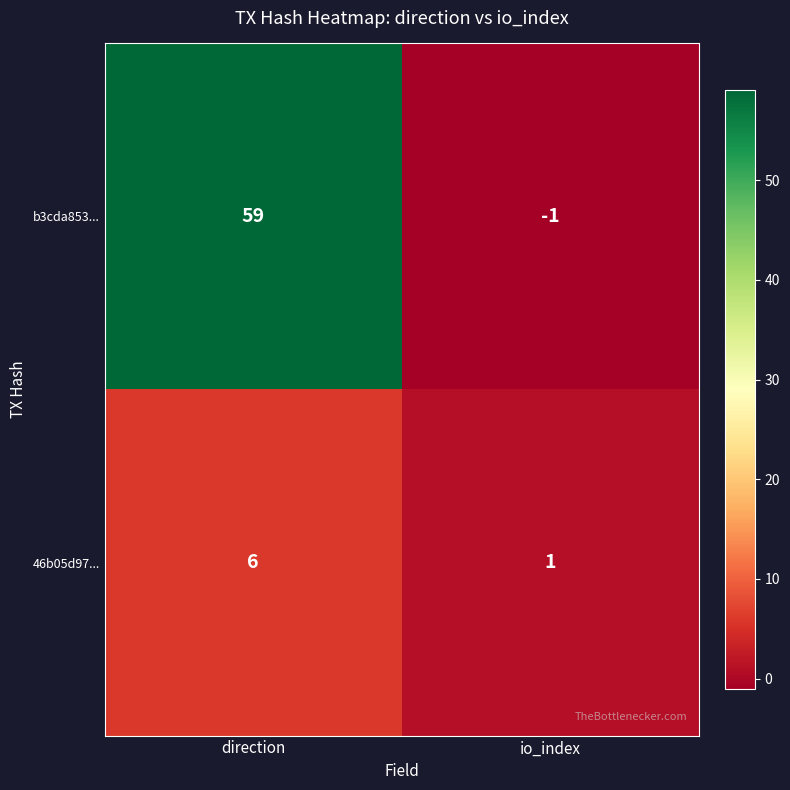

What is the difference between the b3cda853... values at direction and io_index?

60